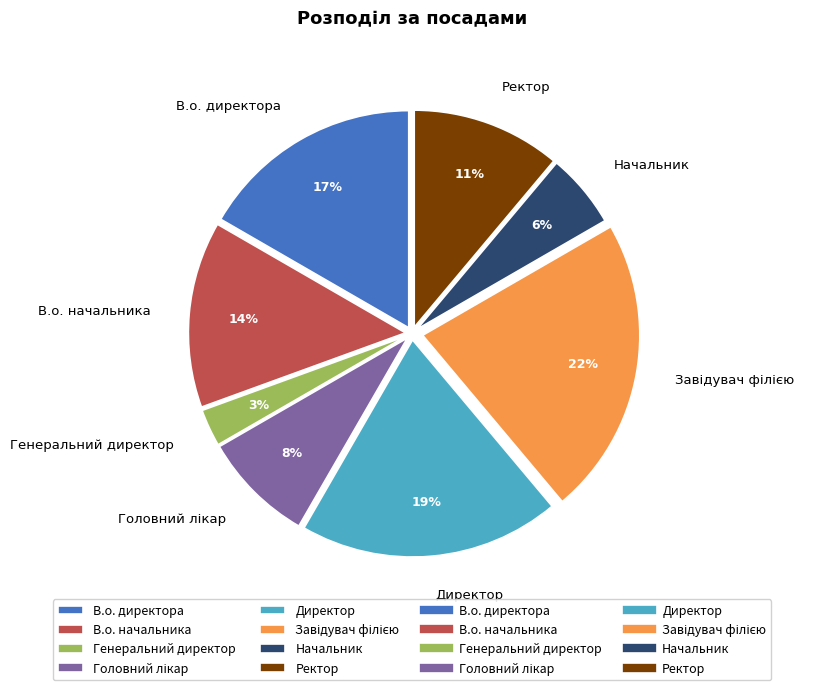

Which has a higher value, Директор or В.о. директора?

Директор